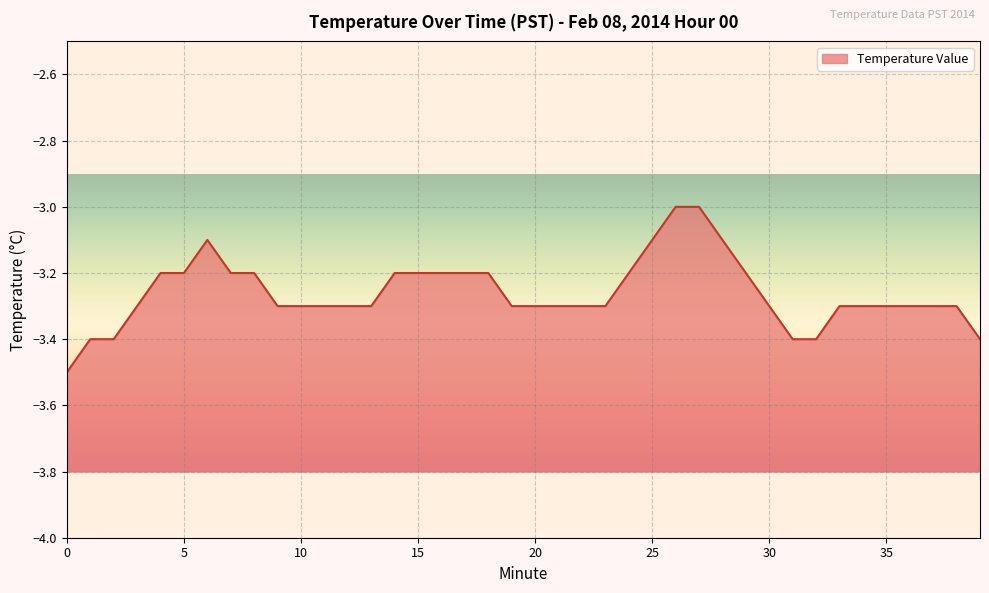

True or false: the data has more than 1 interior local peaks.

False